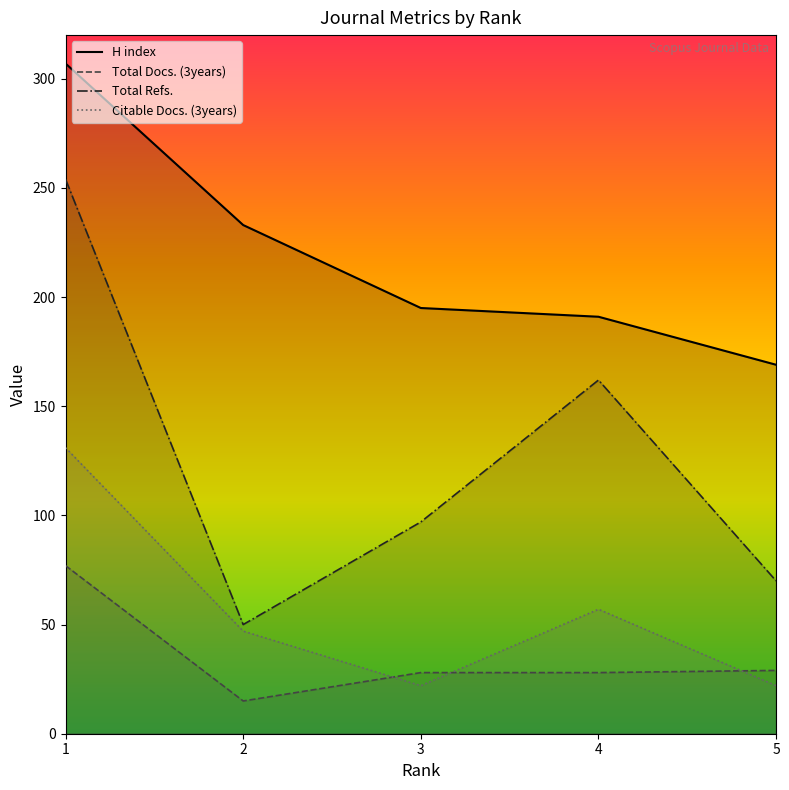

Which series has the largest total across all categories?

H index